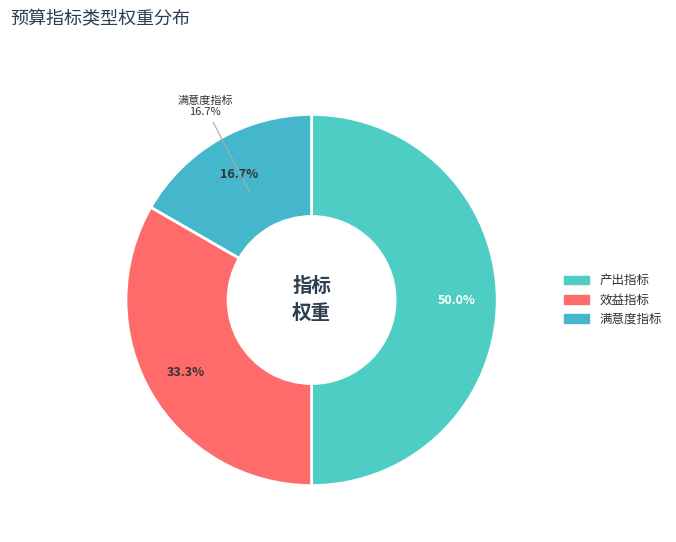

How many slices are in this pie chart?

3